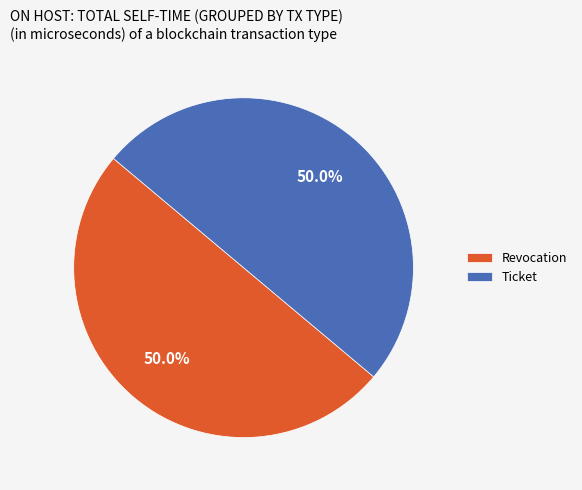

What percentage is the Revocation slice, to the nearest percent?

50%